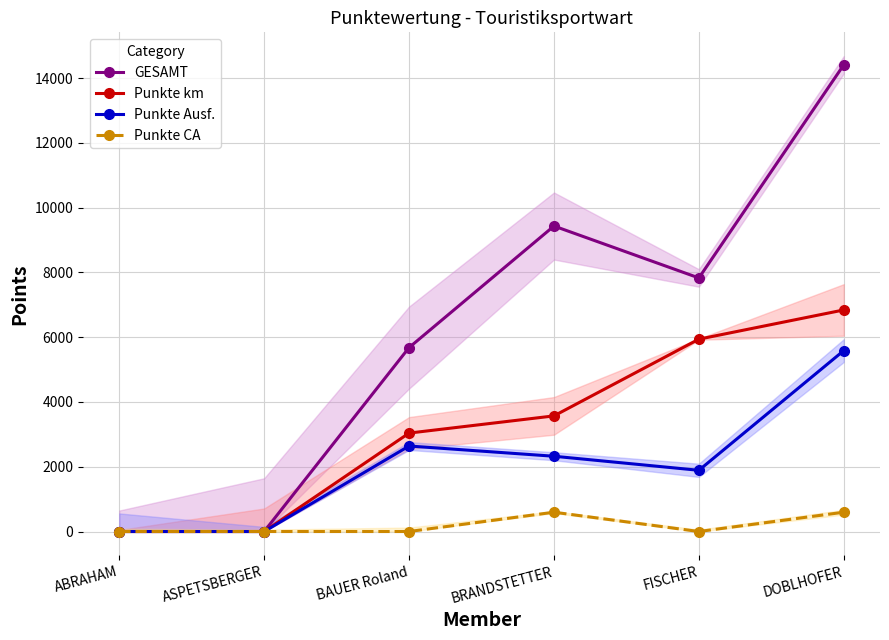

List the series in order of their peak value, highest first.

GESAMT, Punkte km, Punkte Ausf., Punkte CA